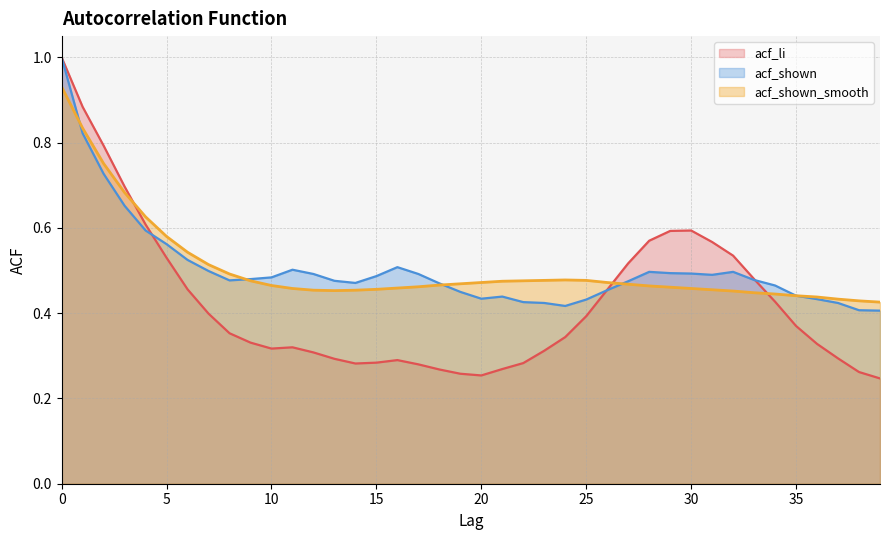

Which series has the largest total across all categories?

acf_shown